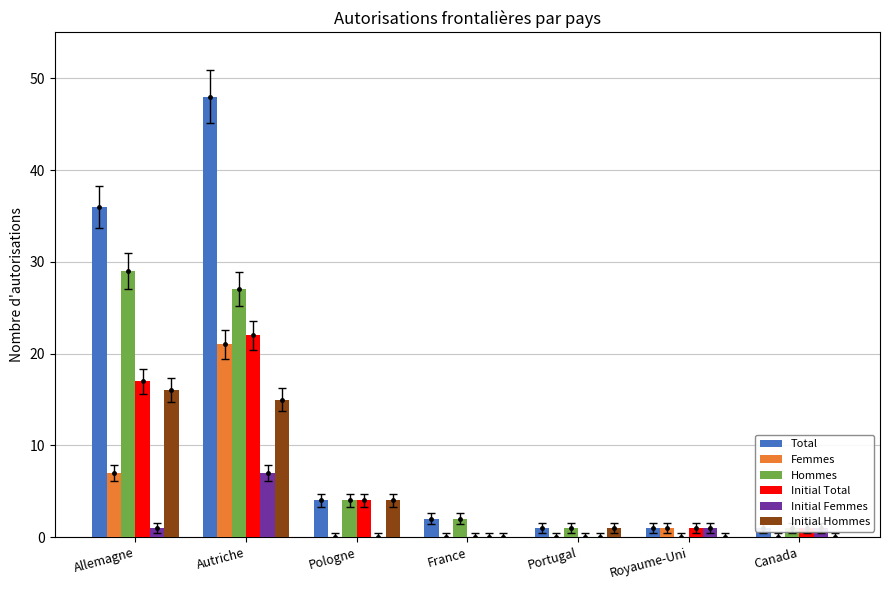

At which label does Hommes first exceed 2?

Allemagne